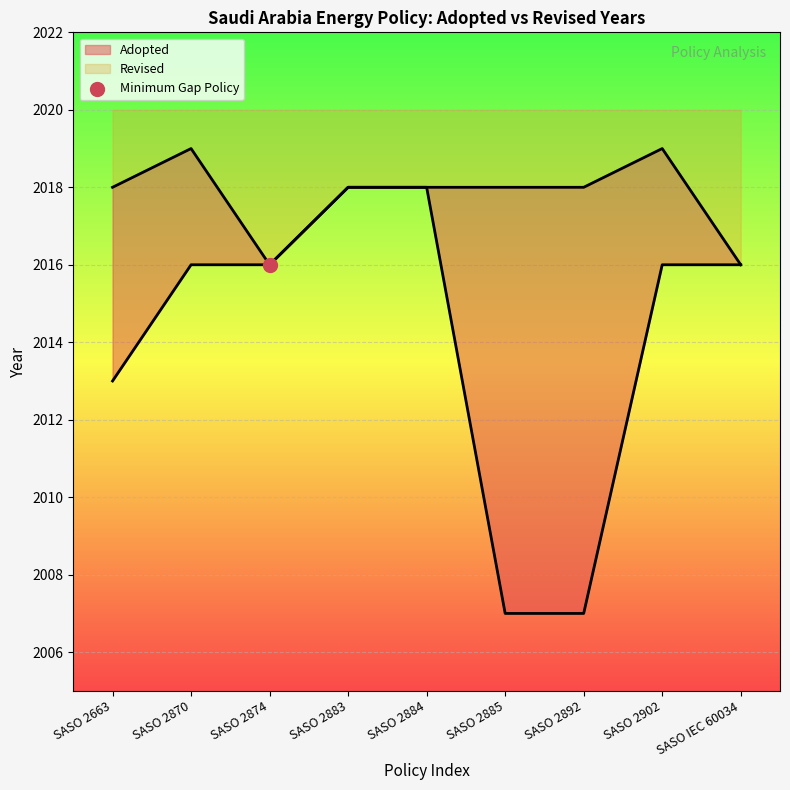

What is the change in value from SASO 2663 to SASO 2874?

+3